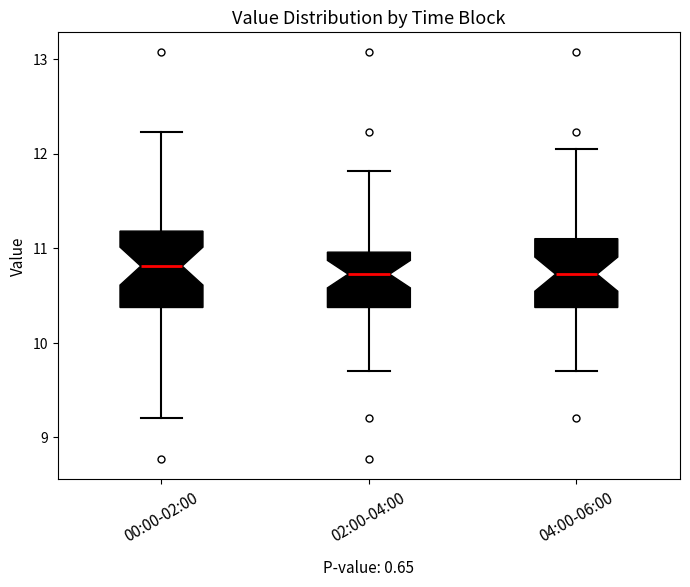

Where is the lower edge of the box for 04:00-06:00 on the y-axis? The values are not printed on the chart, so give them approximately, as read against the axis.

10.4